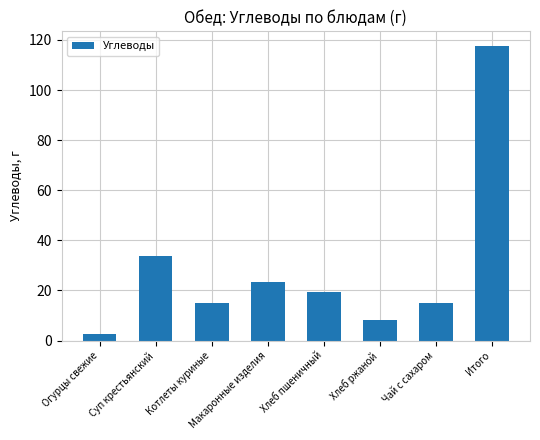

What is the change in value from Суп крестьянский to Итого?

+83.7